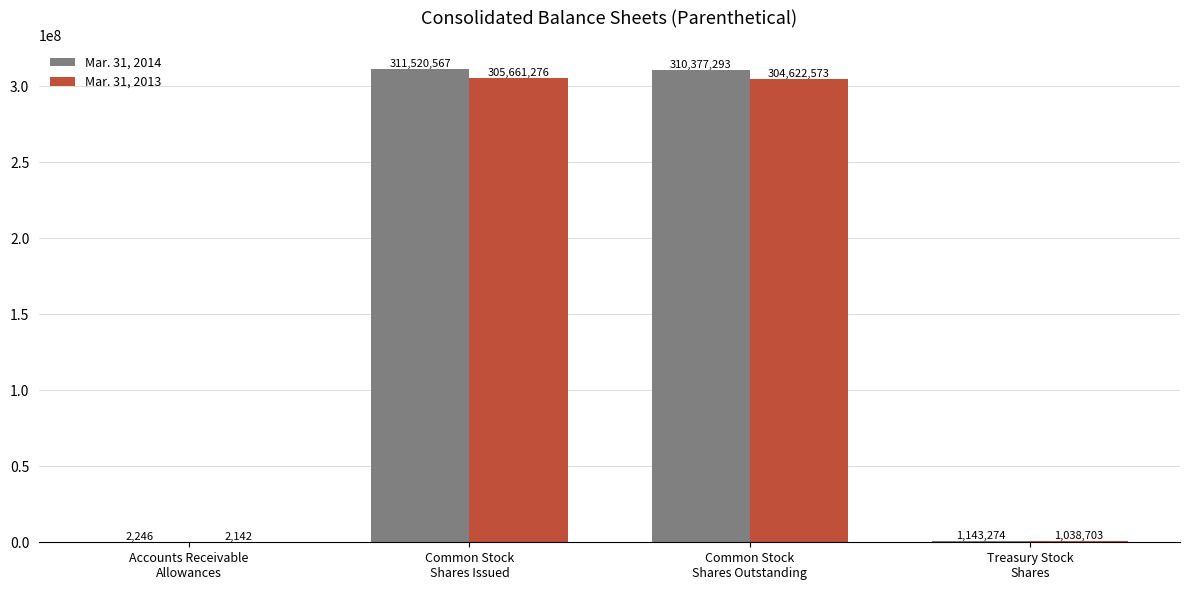

Reading left to right, extract all data points from this chart.

Mar. 31, 2014: Accounts Receivable
Allowances=2246	Common Stock
Shares Issued=311520567	Common Stock
Shares Outstanding=310377293	Treasury Stock
Shares=1143274
Mar. 31, 2013: Accounts Receivable
Allowances=2142	Common Stock
Shares Issued=305661276	Common Stock
Shares Outstanding=304622573	Treasury Stock
Shares=1038703